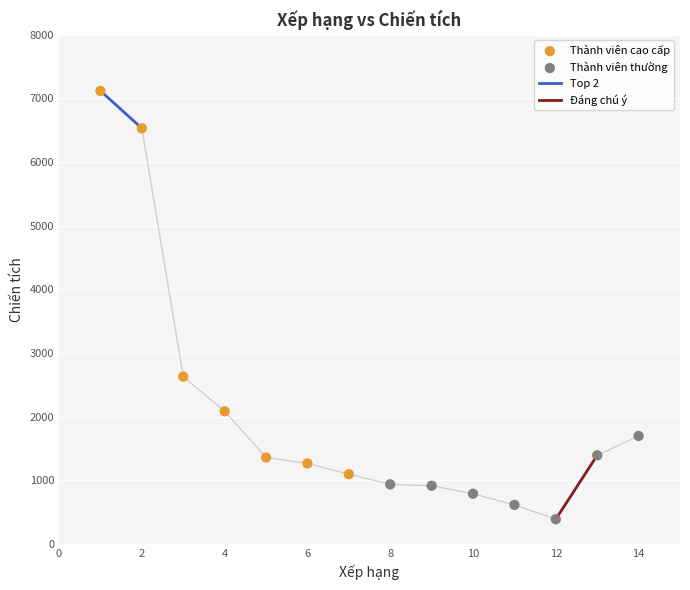

Which series contains the highest Y value?

Thành viên cao cấp